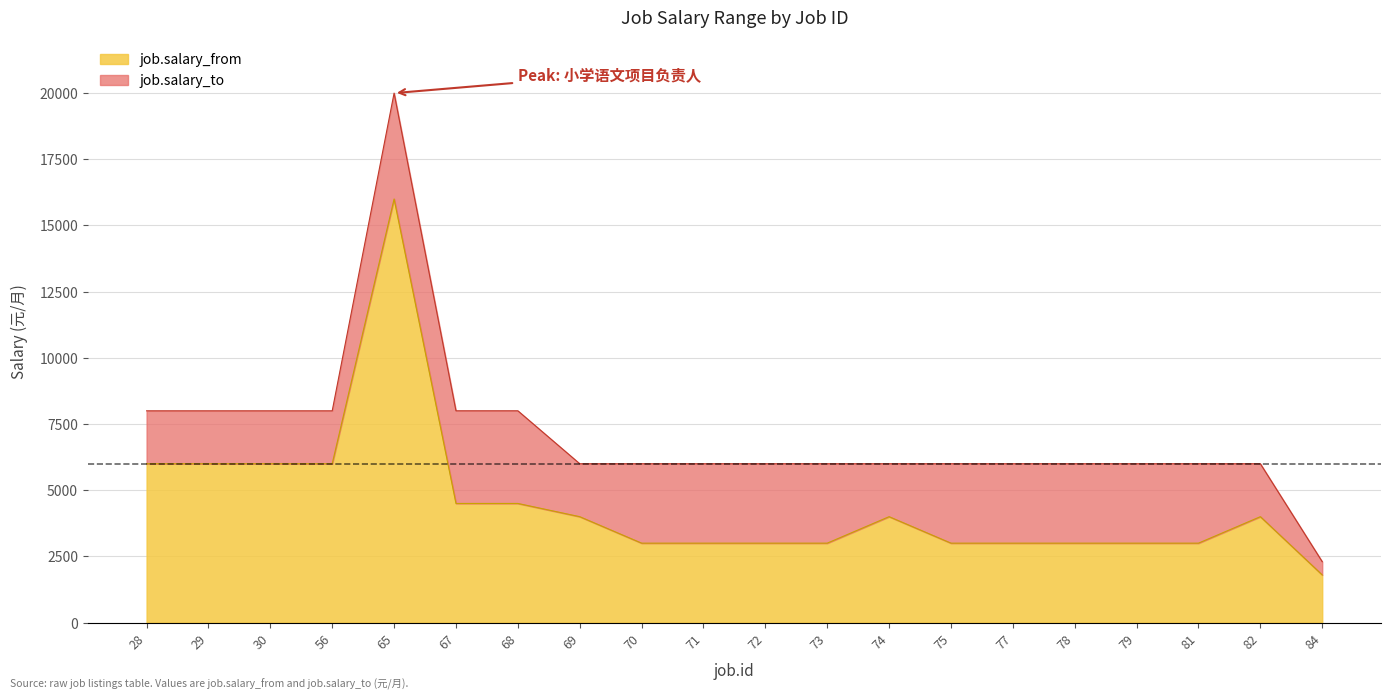

What is the value of the job.salary_from point at the 13th from the left?

4000